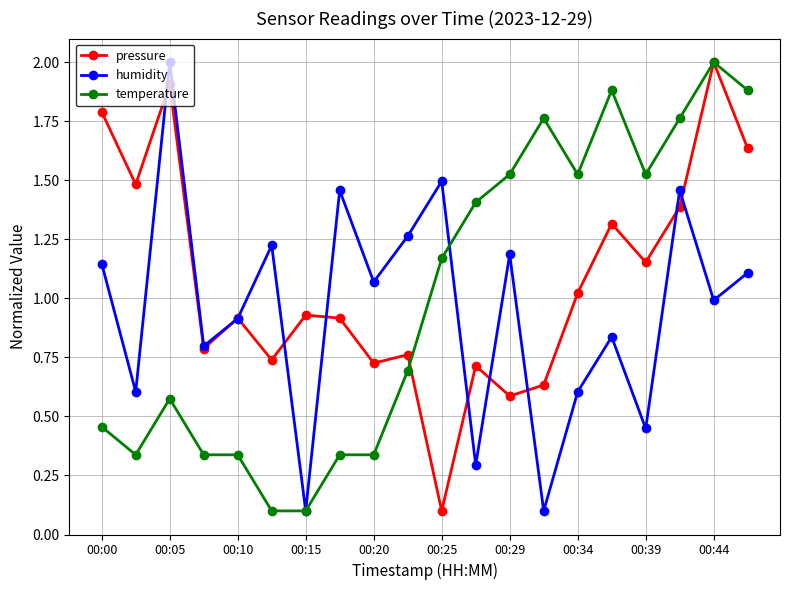

What are all the series names shown in the legend?

pressure, humidity, temperature